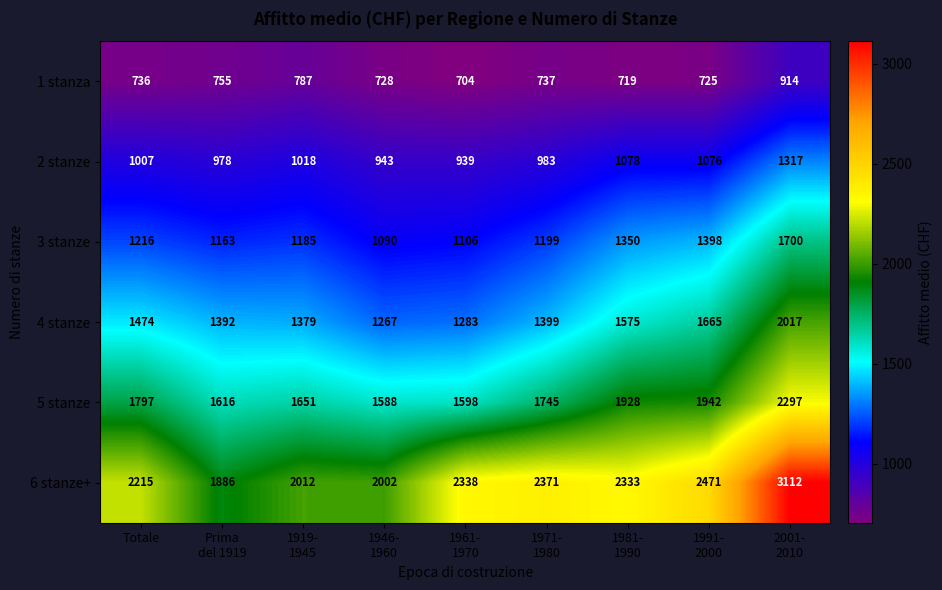

At Totale, list the series in order from largest to smallest.

6 stanze+, 5 stanze, 4 stanze, 3 stanze, 2 stanze, 1 stanza